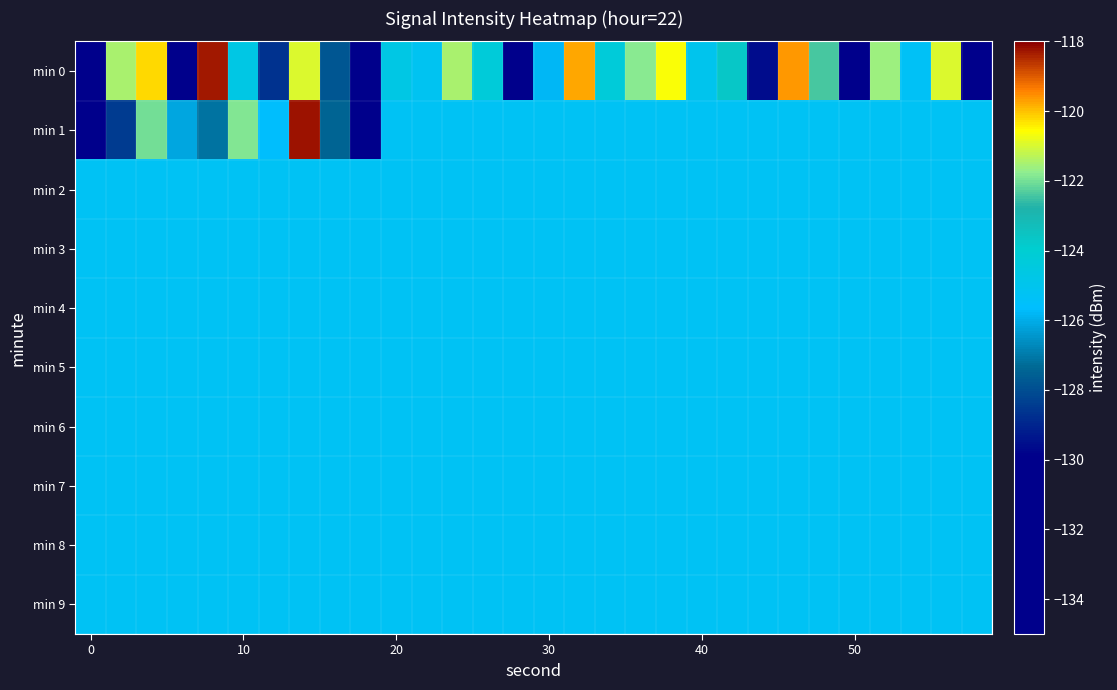

Which series has the widest spread of values?

min 0